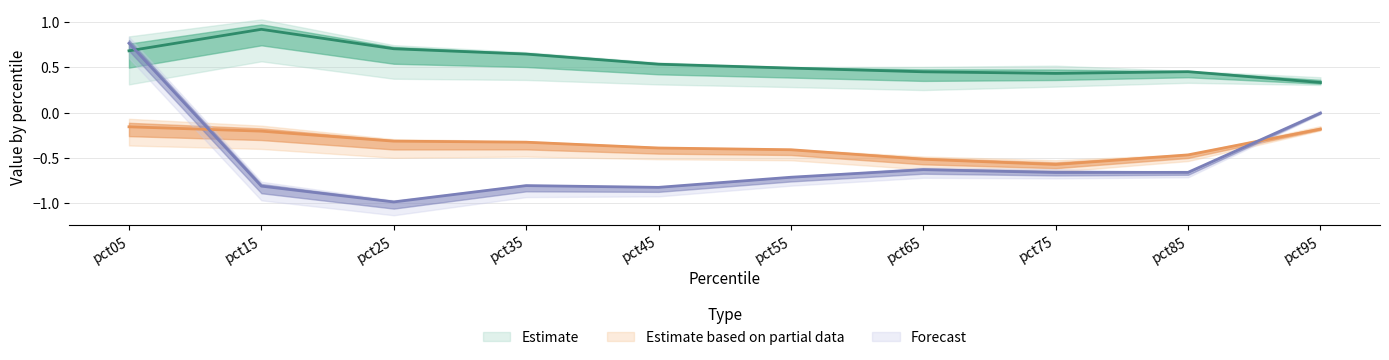

What is the value of the Oct point at the 9th from the left?

-0.5